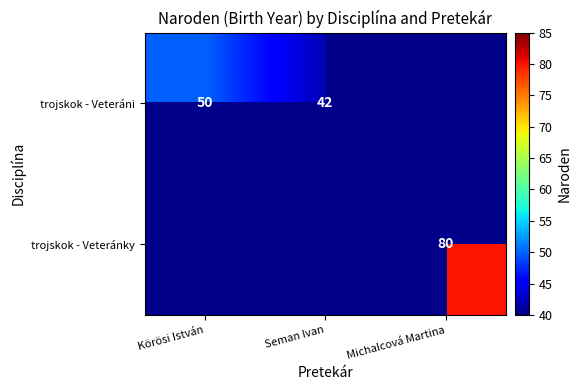

Is the value of trojskok - Veteráni at Körösi István greater than the value of trojskok - Veteránky at Michalcová Martina?

No